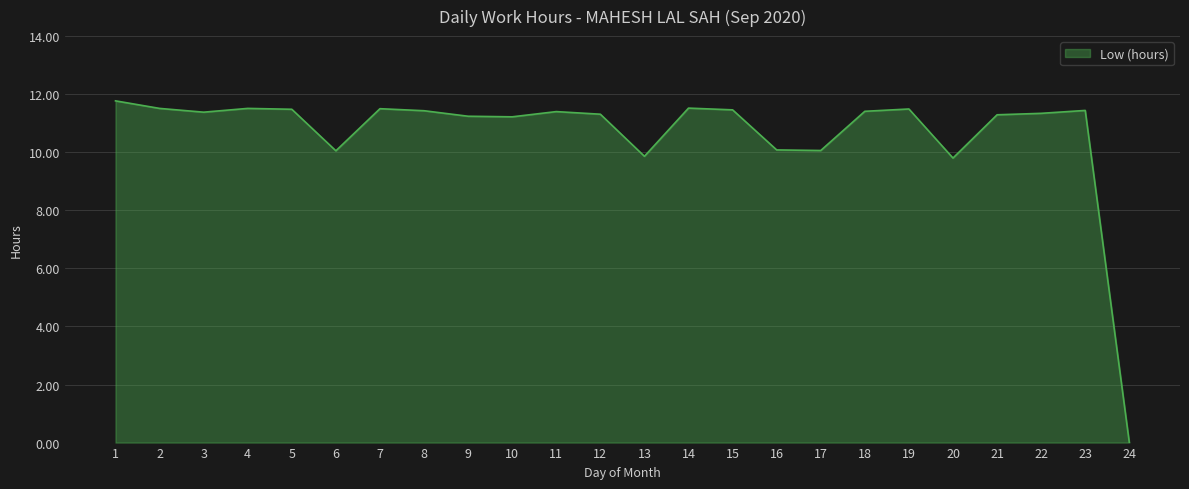

True or false: there are more than 2 points higher than both neighbors.

True